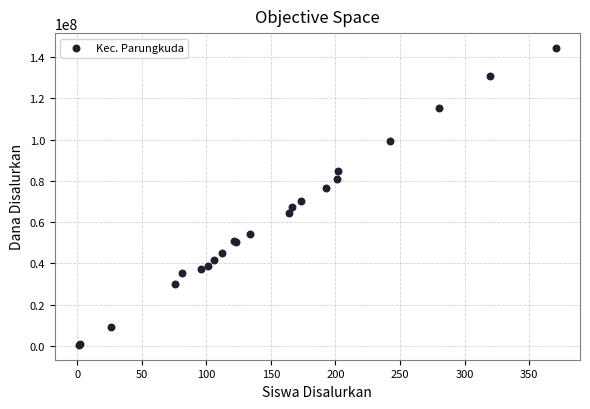

What Y value in the scatter plot is closest to 72450000?

70200000